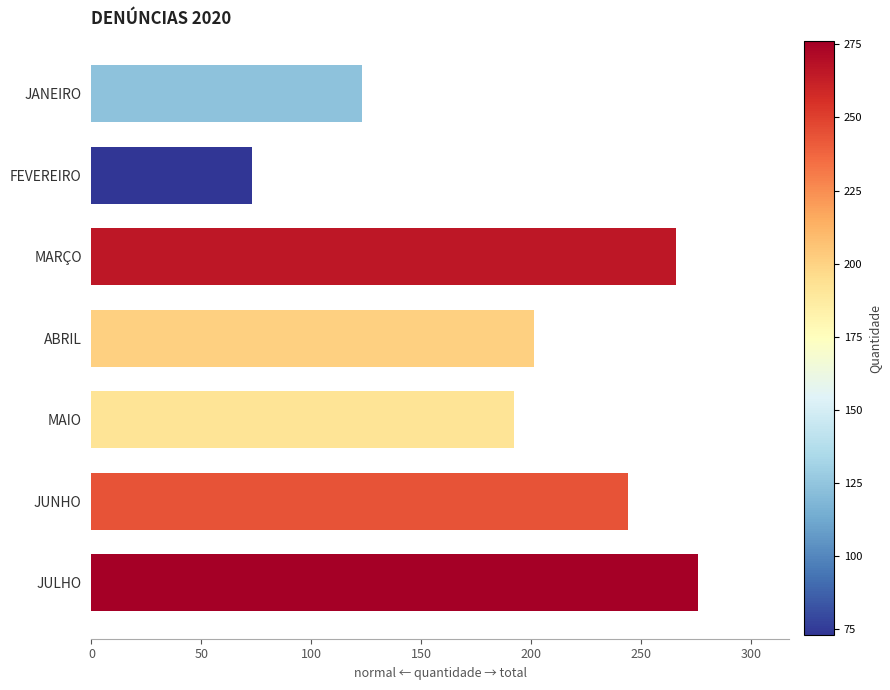

Reading top to bottom, what are all the values shown in this chart?

JANEIRO=123	FEVEREIRO=73	MARÇO=266	ABRIL=201	MAIO=192	JUNHO=244	JULHO=276